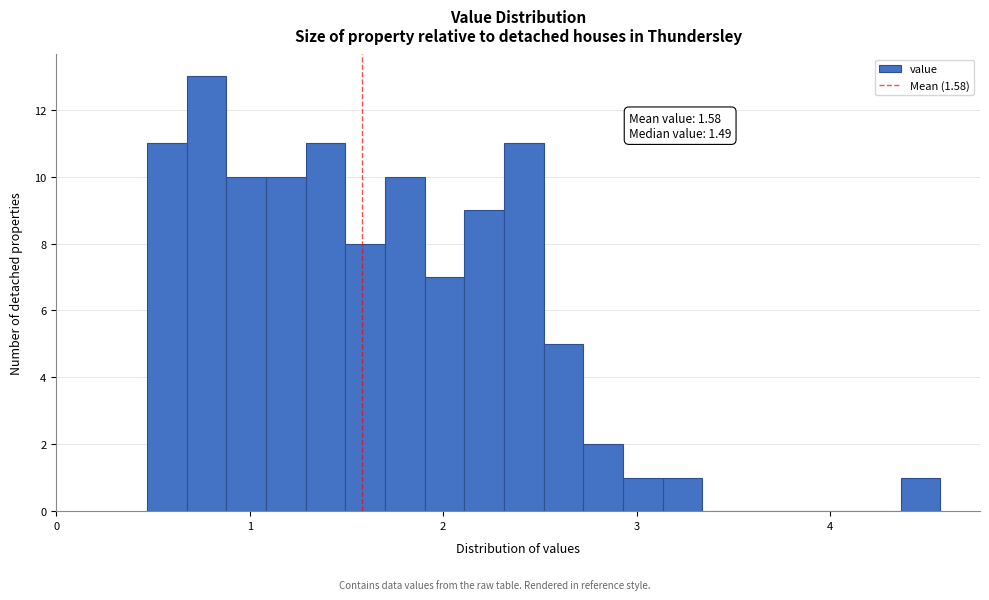

Read against the x-axis, roughly where is the centre of the tallest bar?

0.8